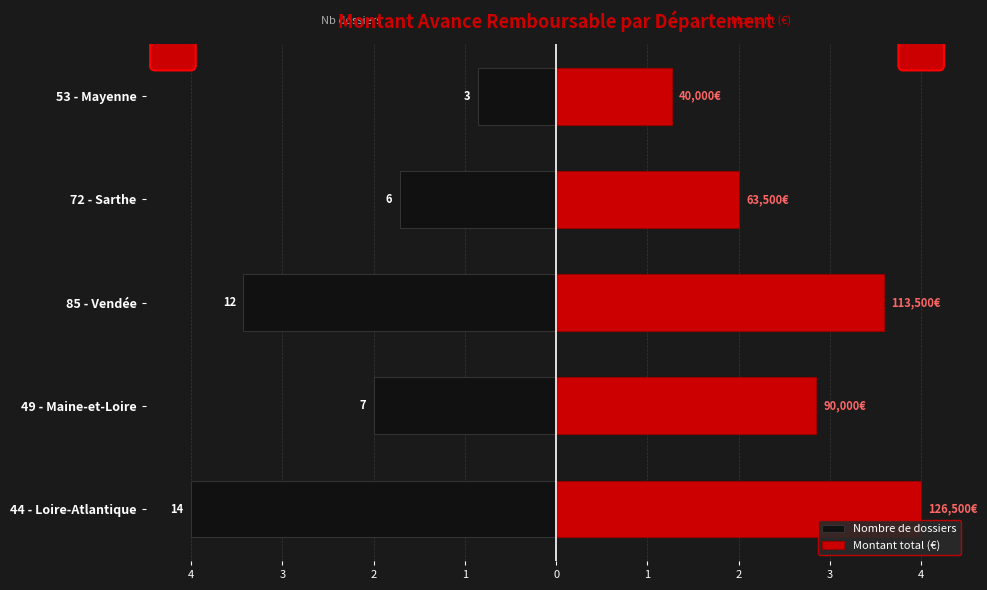

How many values in the Montant total (€) series are below 2?

1